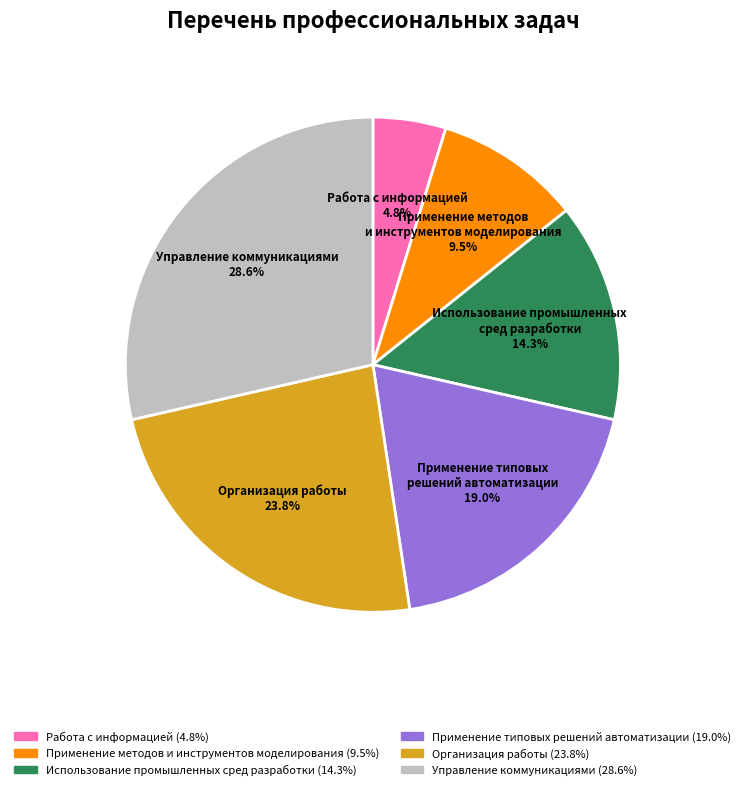

True or false: Работа с информацией accounts for 5% of the total.

True